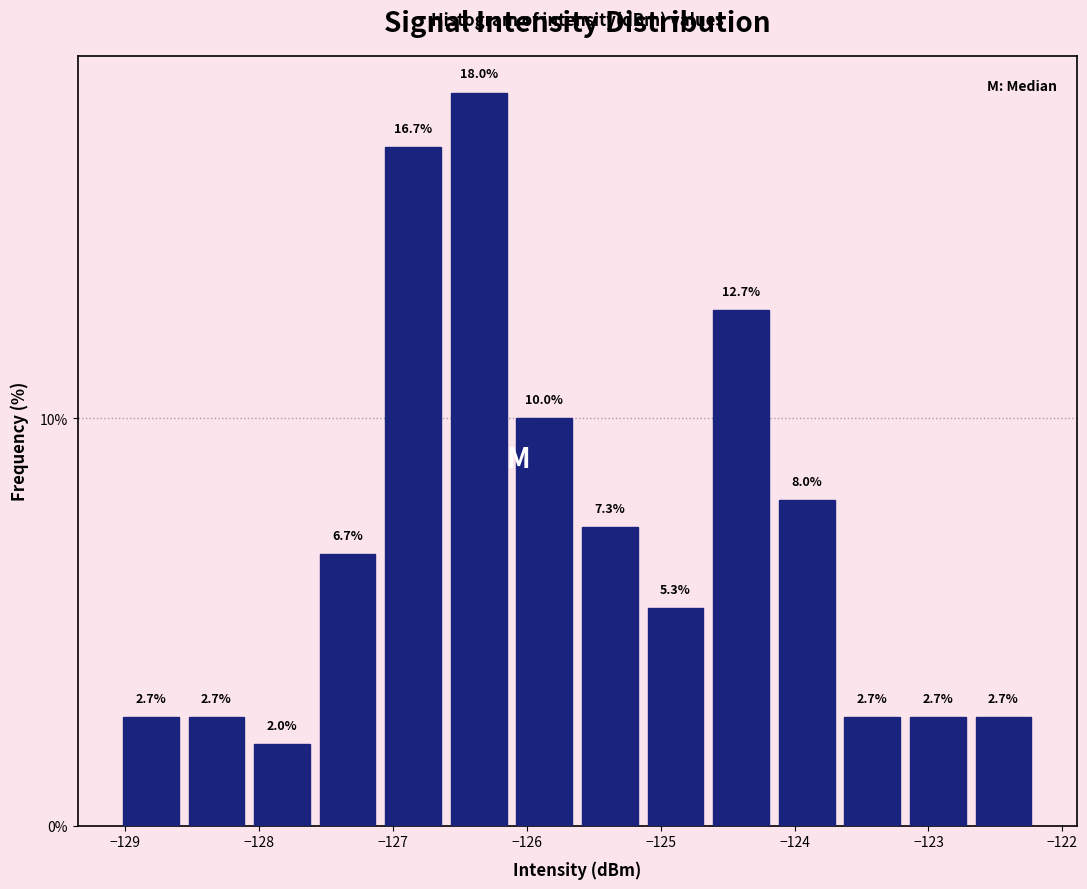

Reading left to right, list every bar in this chart as the range it spans on the x-axis followed by its height. The bar edges are not printed on the chart, so give them approximately, as read against the axis.

-129.1 to -128.6: 2.7
-128.6 to -128.1: 2.7
-128.1 to -127.6: 2.0
-127.6 to -127.1: 6.7
-127.1 to -126.6: 16.7
-126.6 to -126.1: 18.0
-126.1 to -125.6: 10.0
-125.6 to -125.1: 7.3
-125.1 to -124.6: 5.3
-124.6 to -124.2: 12.7
-124.2 to -123.7: 8.0
-123.7 to -123.2: 2.7
-123.2 to -122.7: 2.7
-122.7 to -122.2: 2.7